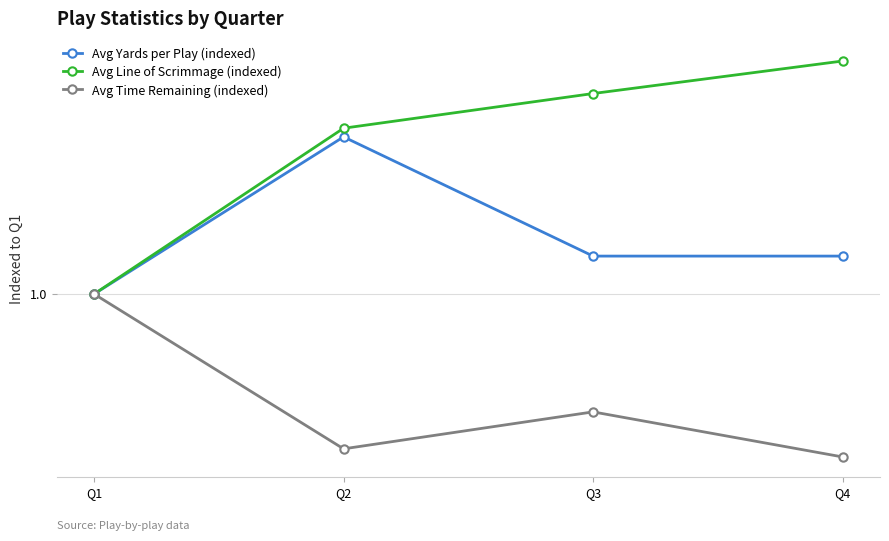

At Q2, list the series in order from smallest to largest.

Avg Time Remaining (indexed), Avg Yards per Play (indexed), Avg Line of Scrimmage (indexed)